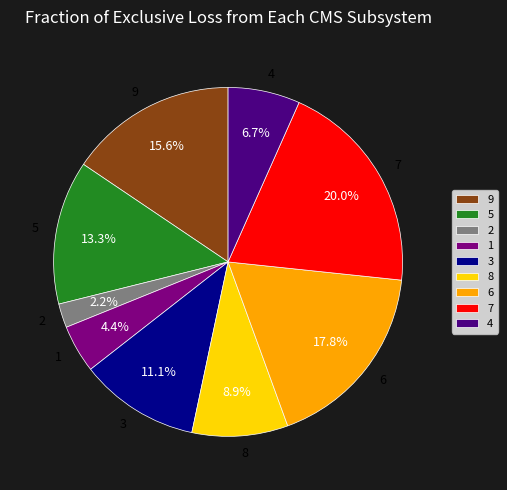

What is the largest slice in the pie chart?

7